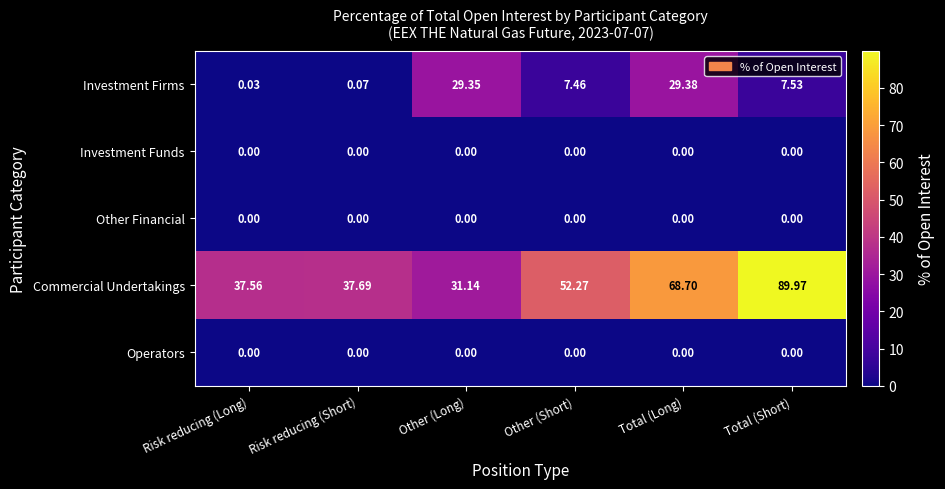

List the labels in order of Commercial Undertakings value, largest first.

Total (Short), Total (Long), Other (Short), Risk reducing (Short), Risk reducing (Long), Other (Long)